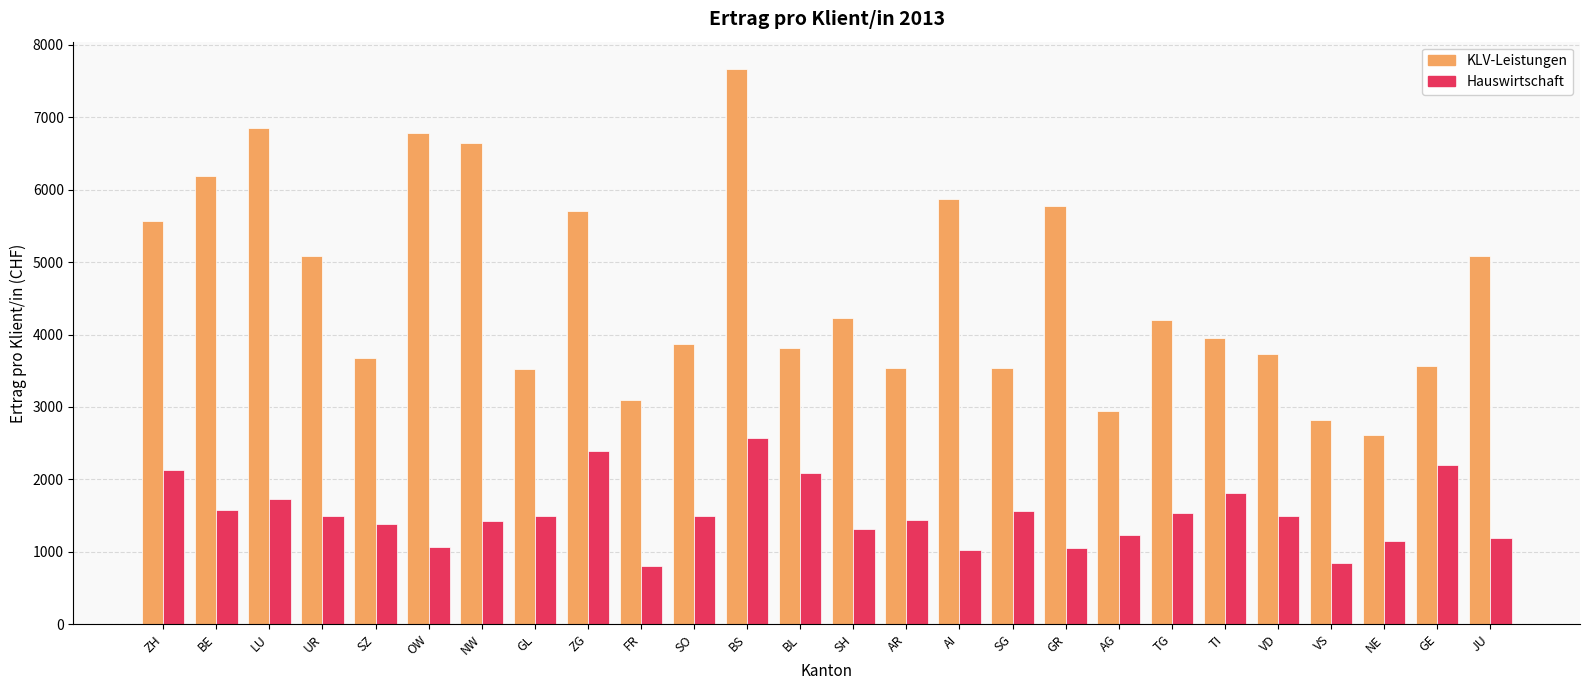

List the series in order of their peak value, highest first.

KLV-Leistungen, Hauswirtschaft